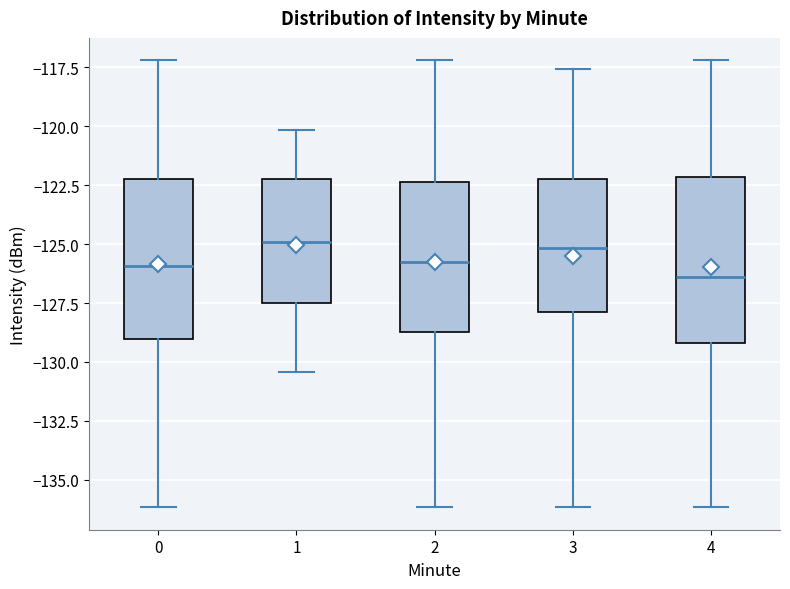

Reading left to right, read every box against the y-axis: the position of its median line, the range the box covers, and the ends of its whiskers. The values are not printed on the chart, so give them approximately, as read against the axis.

0: median -126.0, box -129.0 to -122.0, whiskers -136.0 to -117.0
1: median -125.0, box -127.5 to -122.0, whiskers -130.5 to -120.0
2: median -126.0, box -128.5 to -122.5, whiskers -136.0 to -117.0
3: median -125.0, box -128.0 to -122.0, whiskers -136.0 to -117.5
4: median -126.5, box -129.0 to -122.0, whiskers -136.0 to -117.0